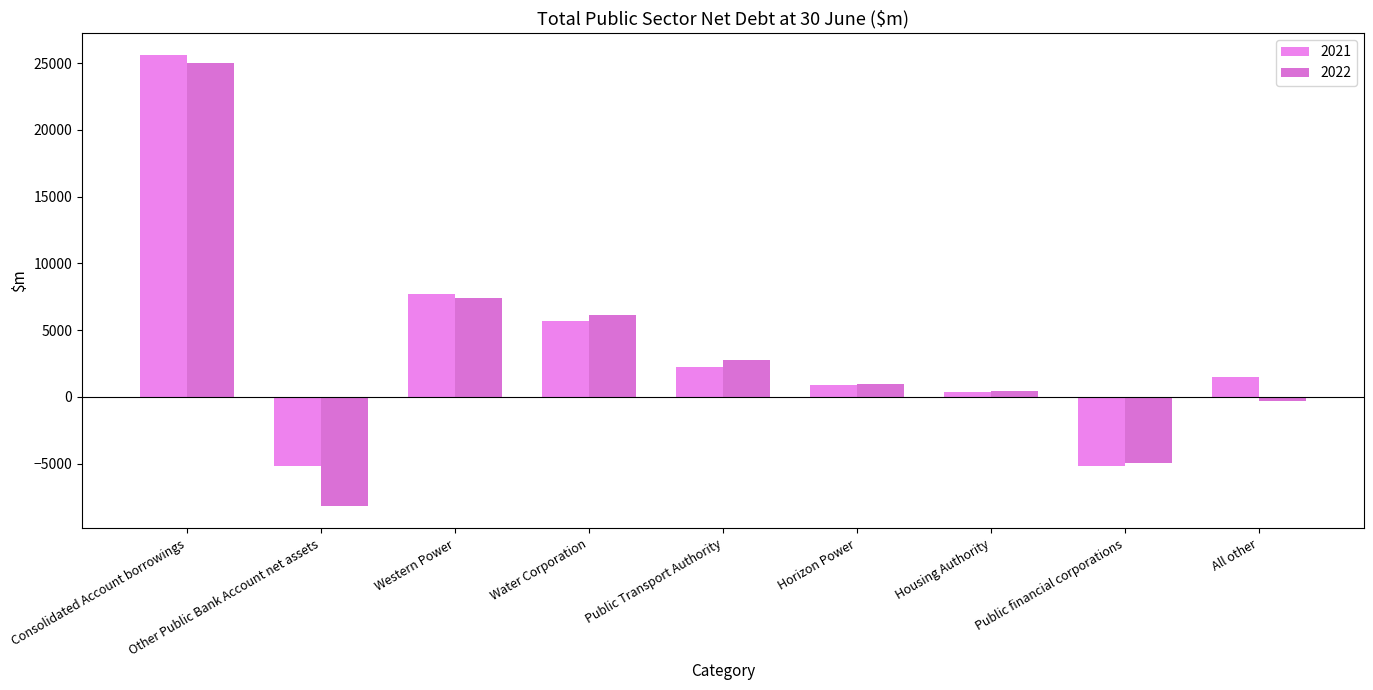

The 2022 series shows -119.9 at All other. True or false?

False